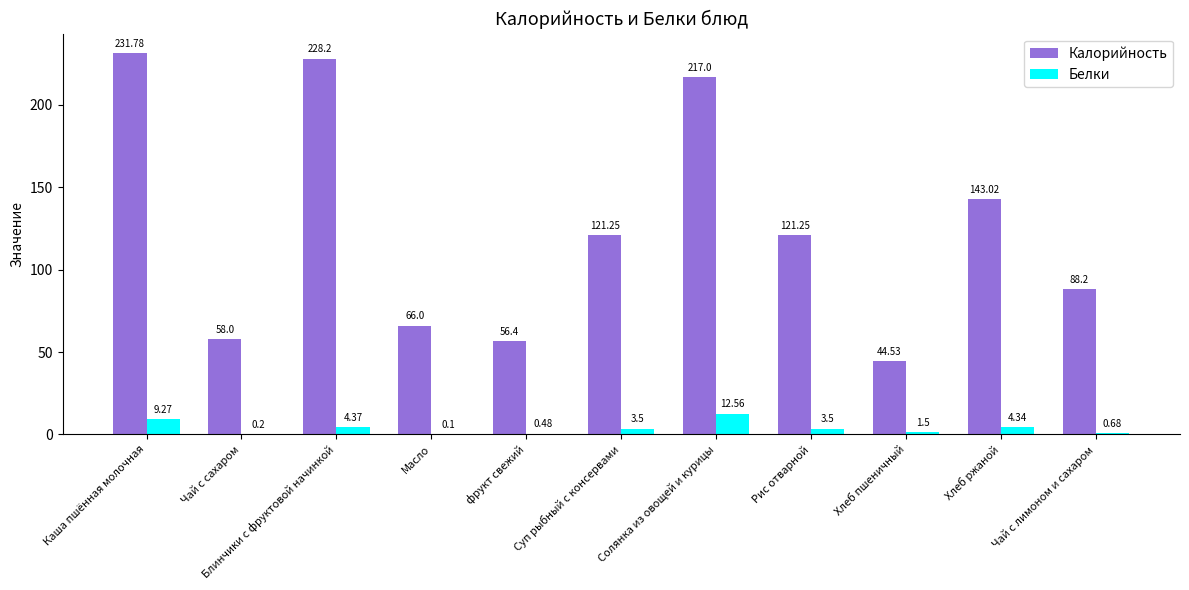

Which category has the highest value in the Калорийность series?

Каша пшённая молочная